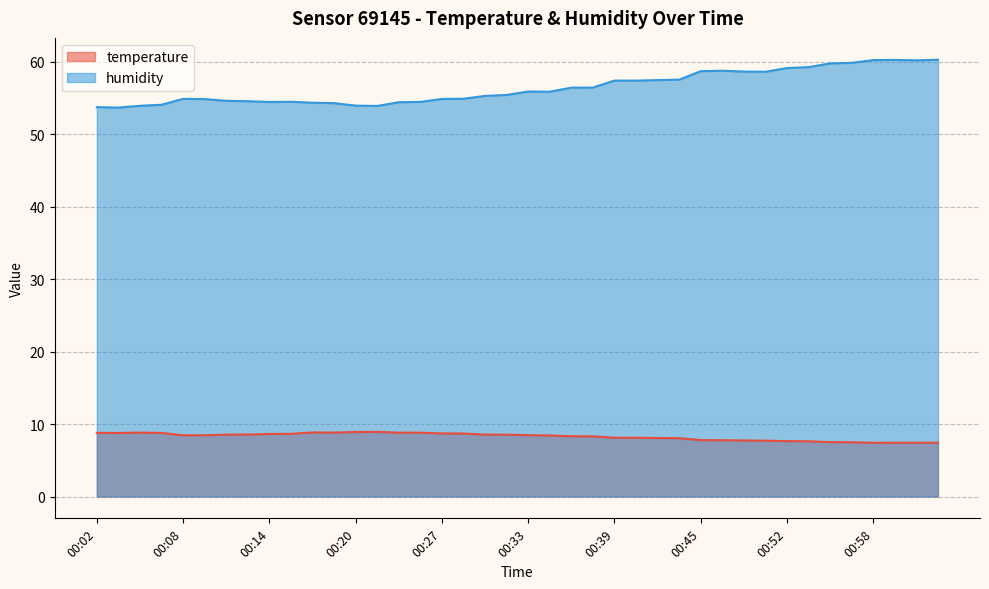

List the series in order of their peak value, lowest first.

temperature, humidity